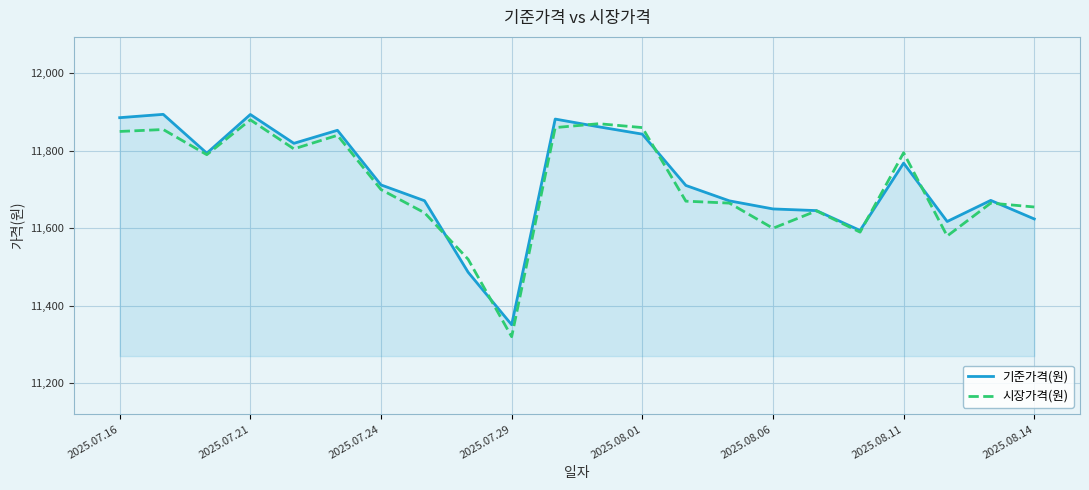

What is the highest value of the 시장가격(원) series?

11880.0